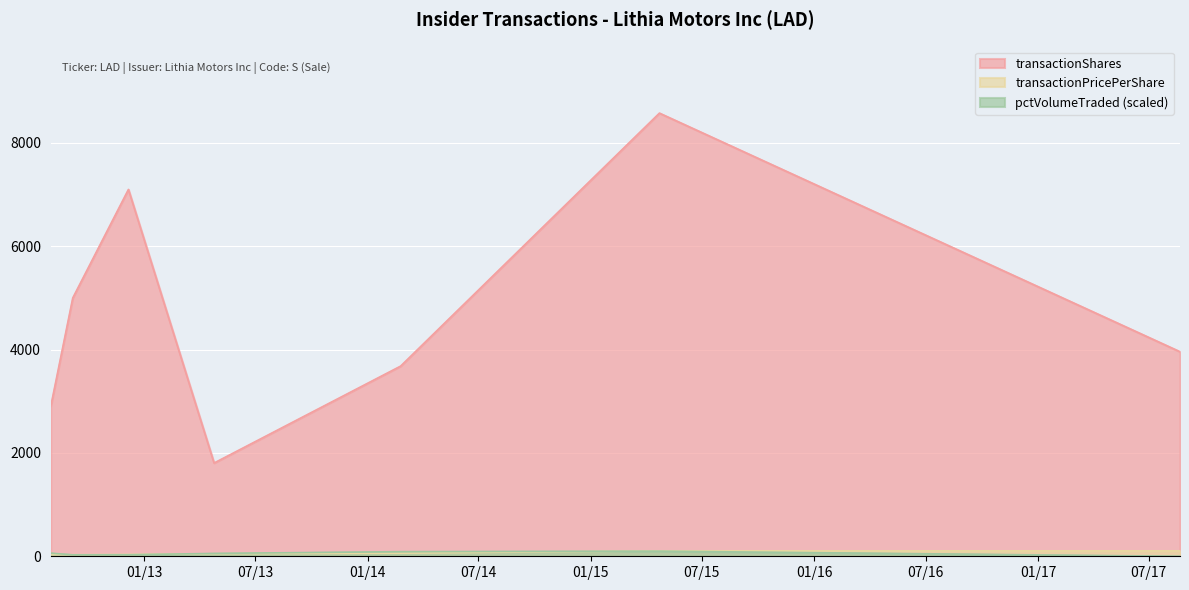

True or false: pctVolumeTraded has more than 0 interior local peaks.

True